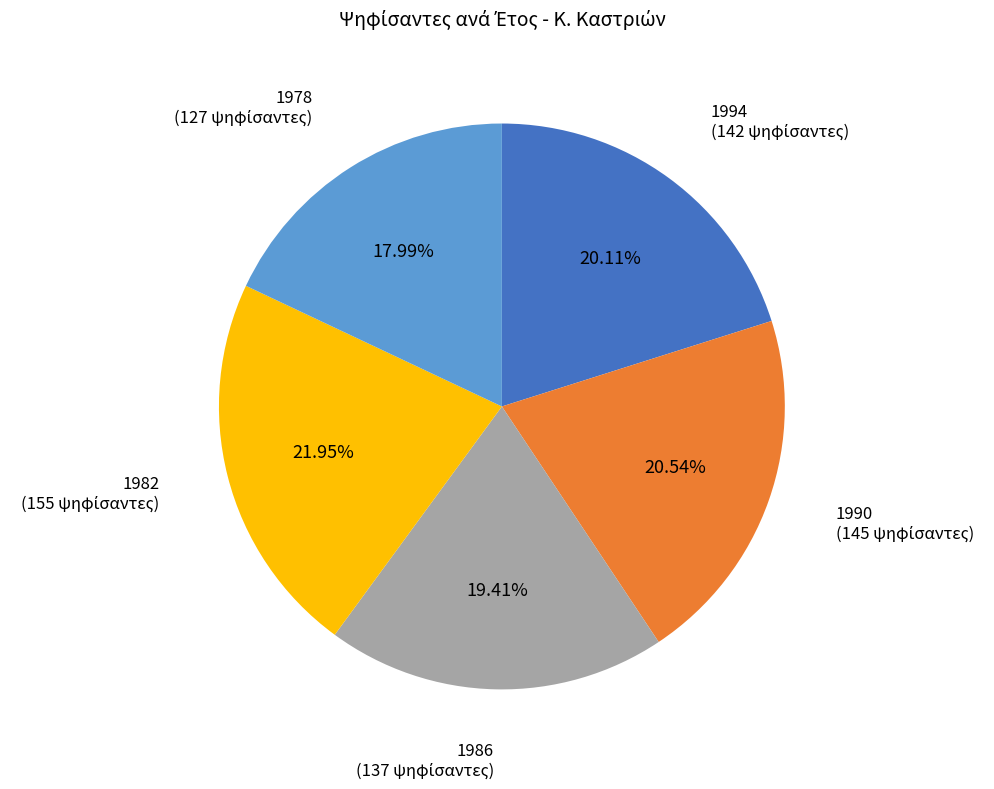

To the nearest percent, what is the difference between the largest and smallest slice percentages?

4%